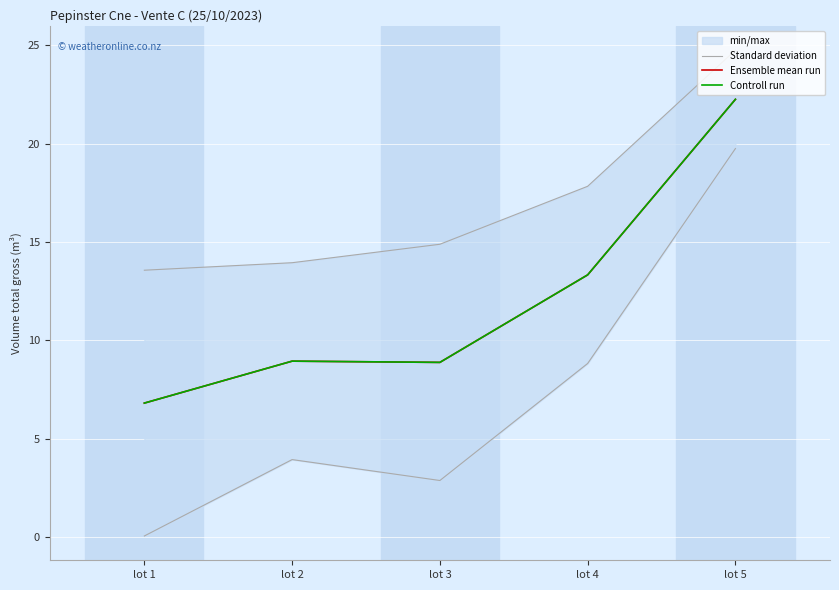

Between lot 2 and lot 5, which series saw the biggest shift?

Ensemble mean run